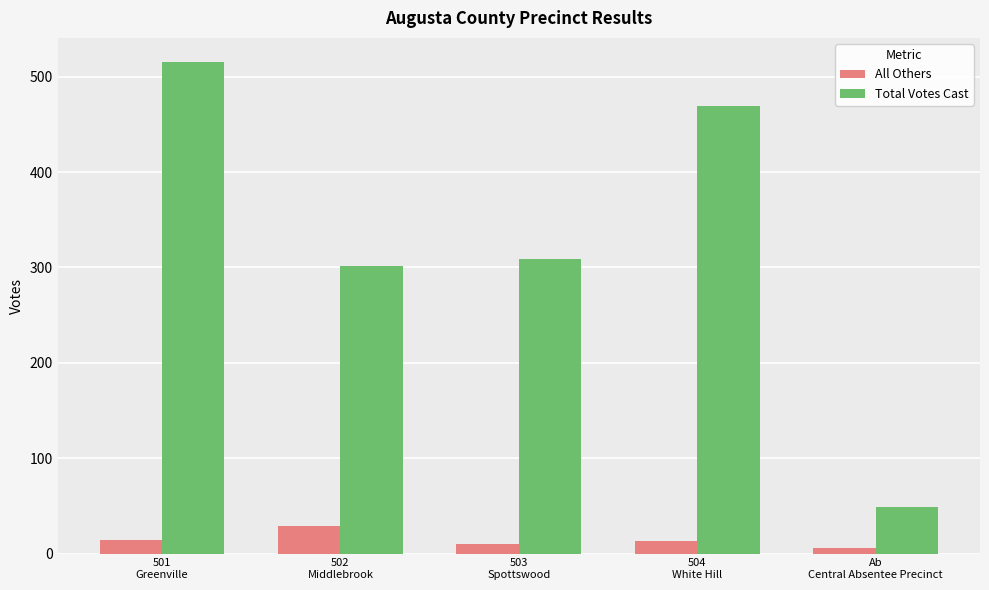

What is the average value of the All Others series?

14